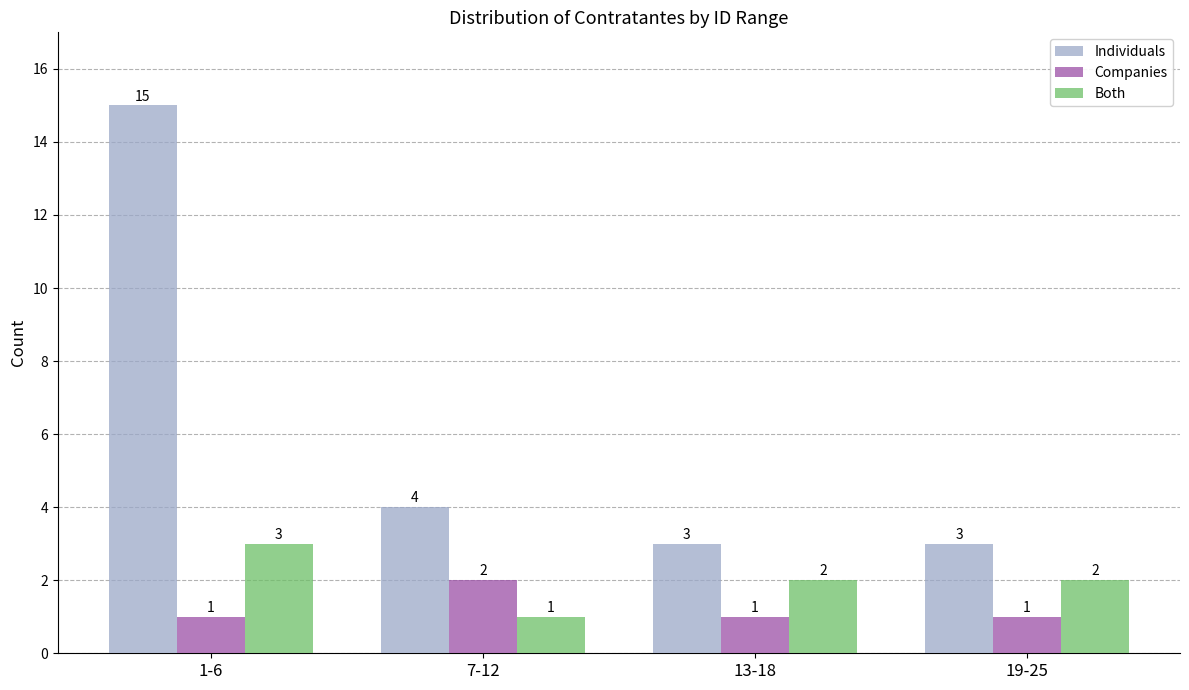

Reading right to left, extract all data points from this chart.

Individuals: 3	3	4	15
Companies: 1	1	2	1
Both: 2	2	1	3